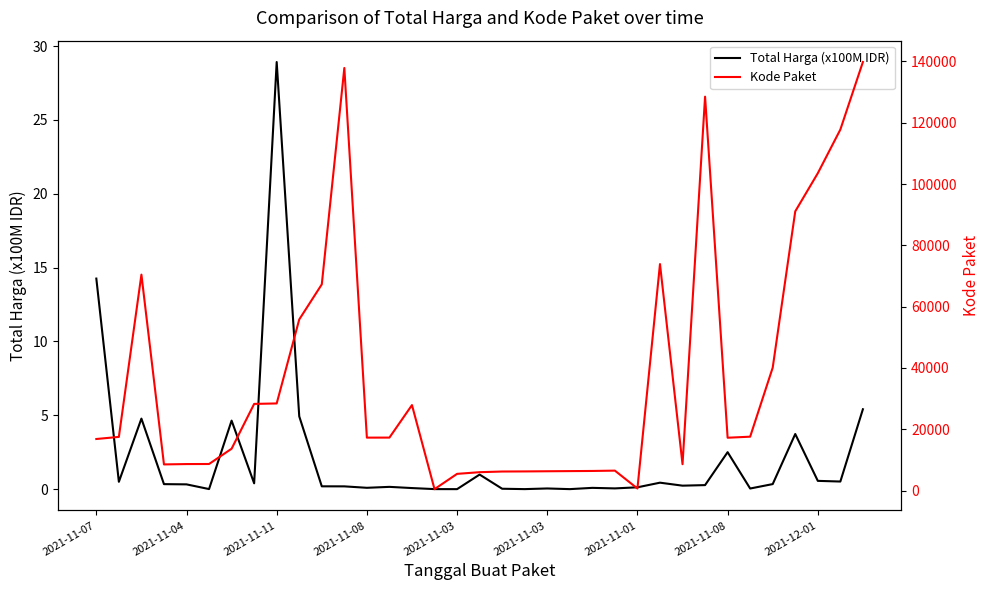

True or false: Total Harga (x100M IDR) and Kode Paket cross at least once.

False